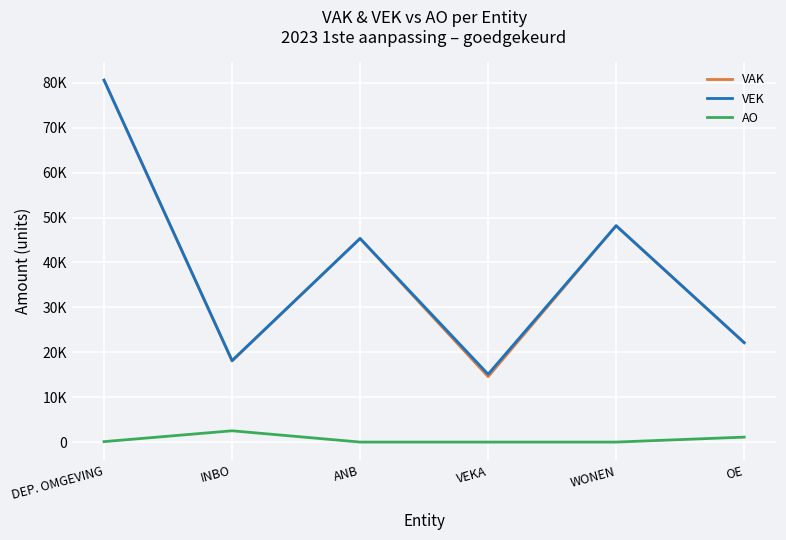

List the series in order of their peak value, lowest first.

AO, VAK, VEK